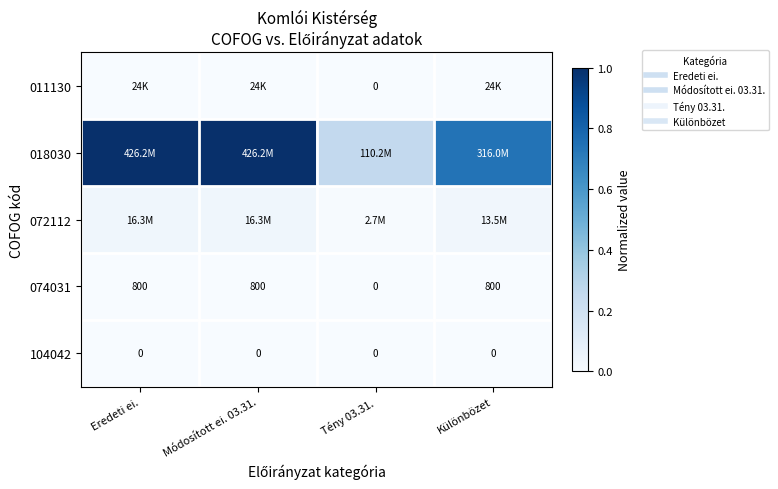

The value of 072112 at Eredeti ei. is 0.0. True or false?

False